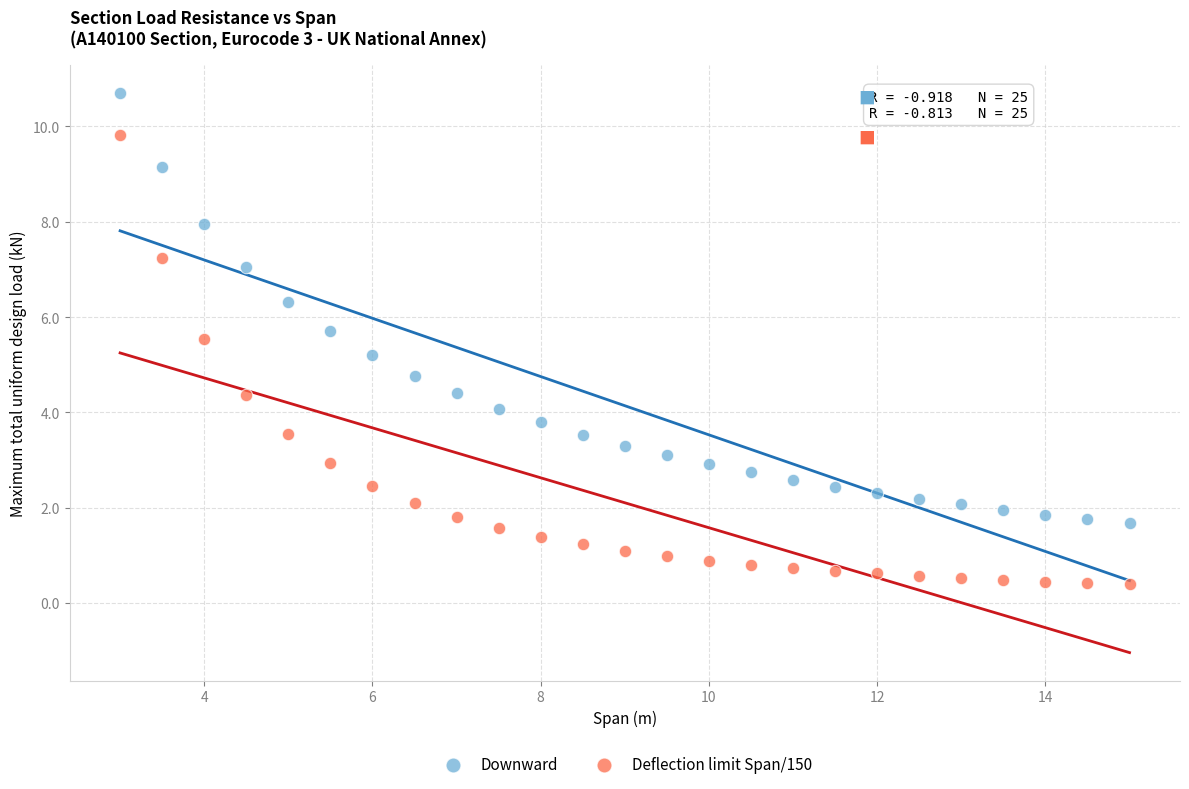

What are all the series names shown in the legend?

Downward, Deflection limit Span/150